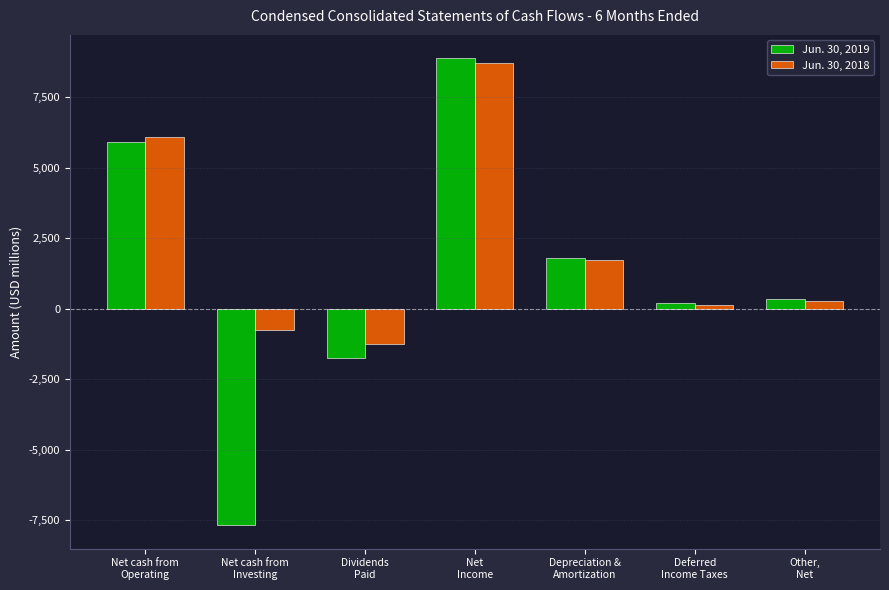

At how many categories does at least one series exceed 2629?

2